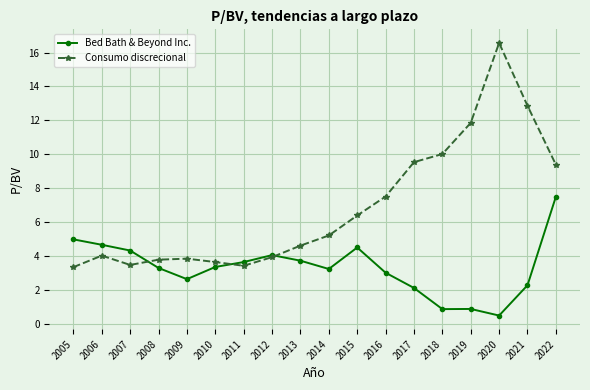

Which series changed the most between 2015 and 2021?

Consumo discrecional